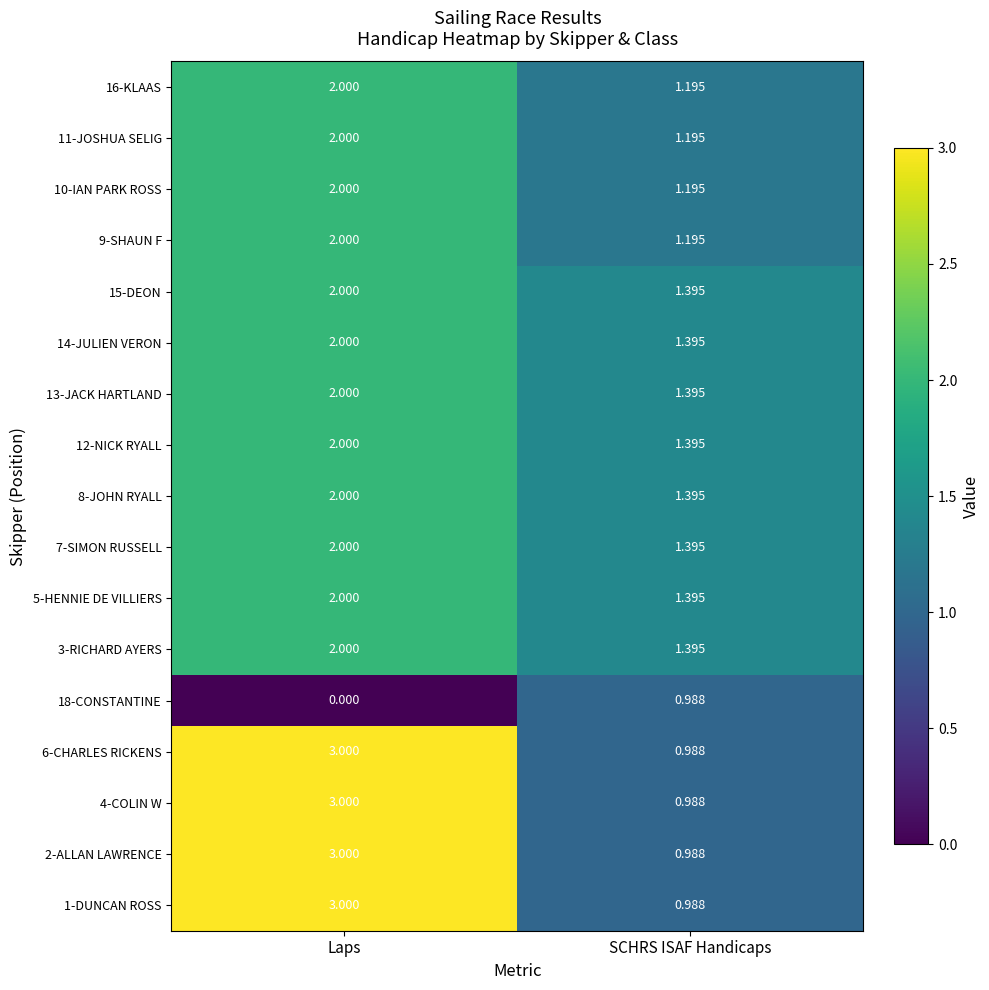

At which category is the sum across all series the highest?

Laps